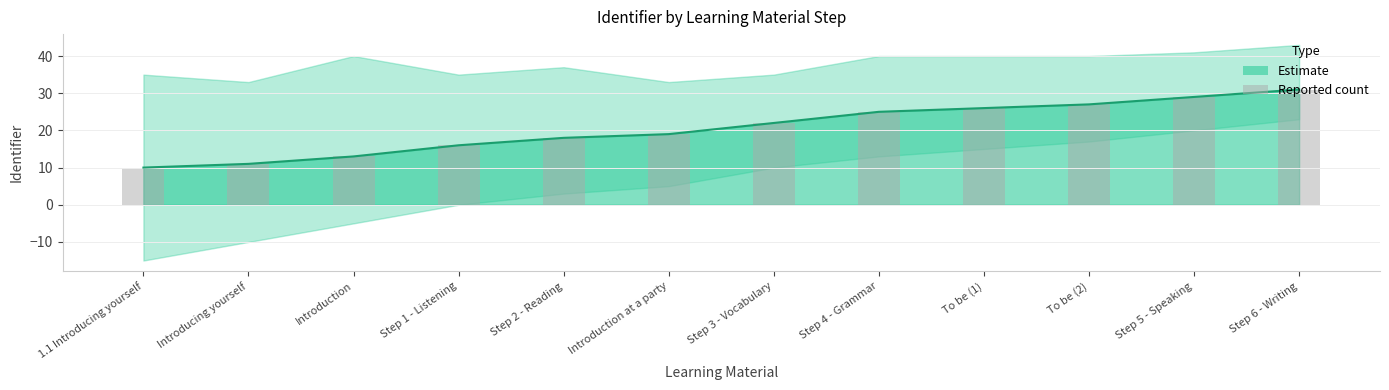

Reading left to right, what are all the values shown in this chart?

10	11	13	16	18	19	22	25	26	27	29	31